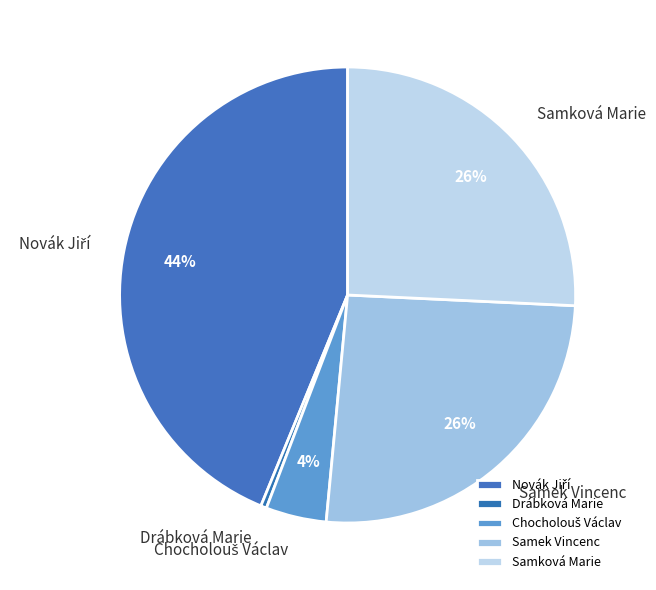

How many segments does this pie chart have?

5